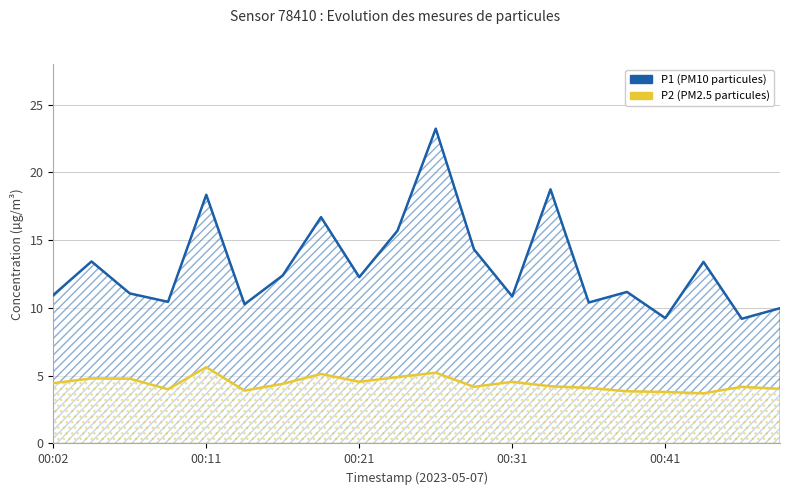

True or false: P2 (PM2.5) and P1 (PM10) intersect in this chart.

False